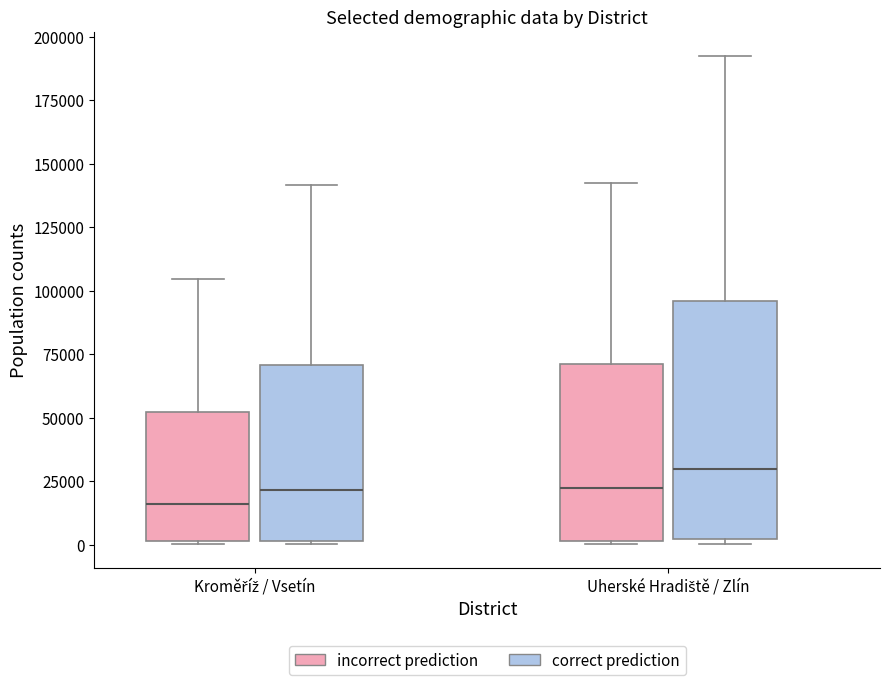

Which box has the highest median line?

Uherské Hradiště / Zlín (correct prediction)